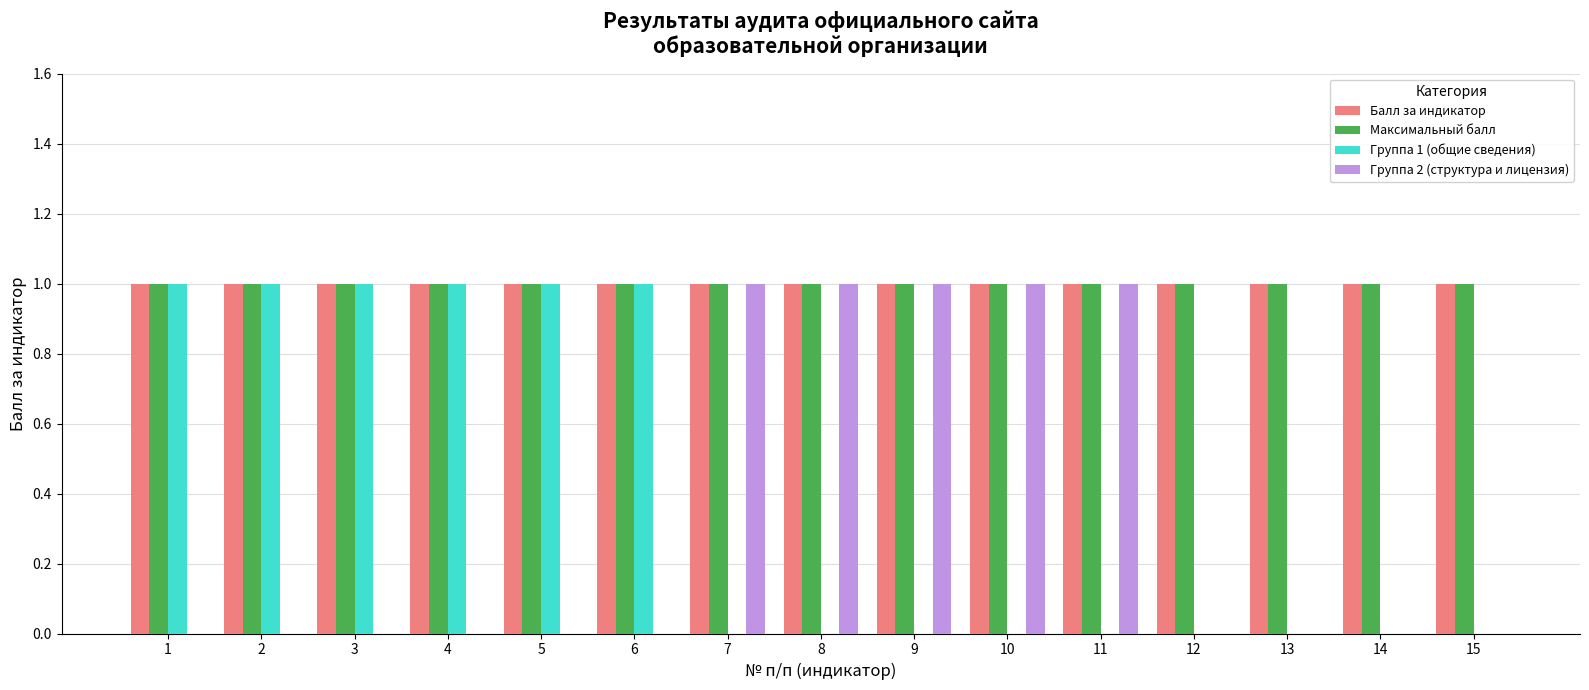

Which series changed the most between 9 and 13?

Группа 2 (структура и лицензия)